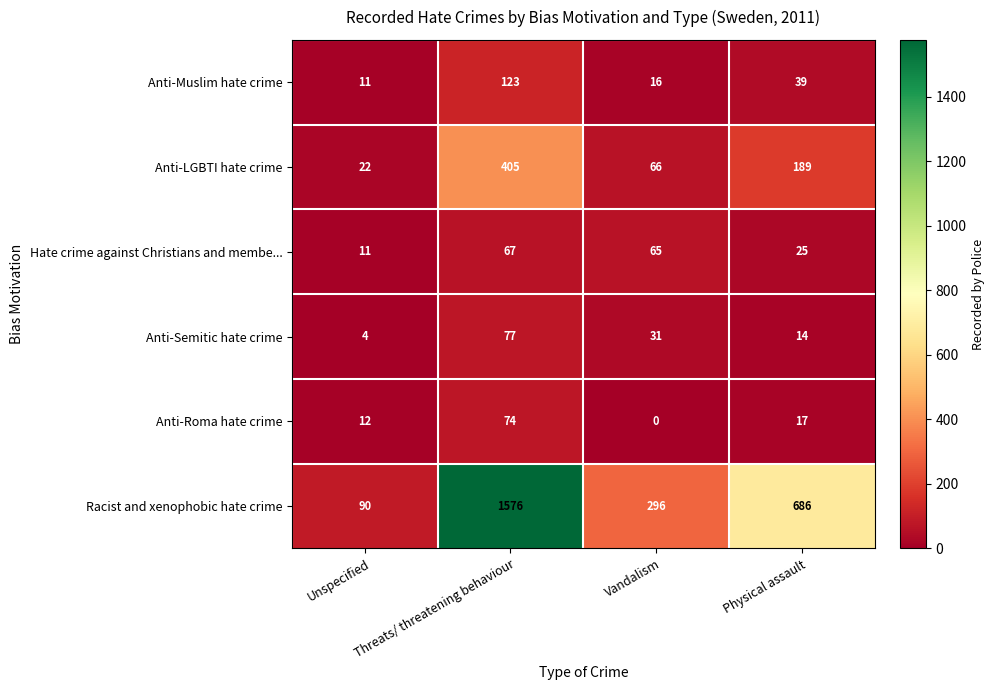

What is the maximum value shown in the chart?

1576